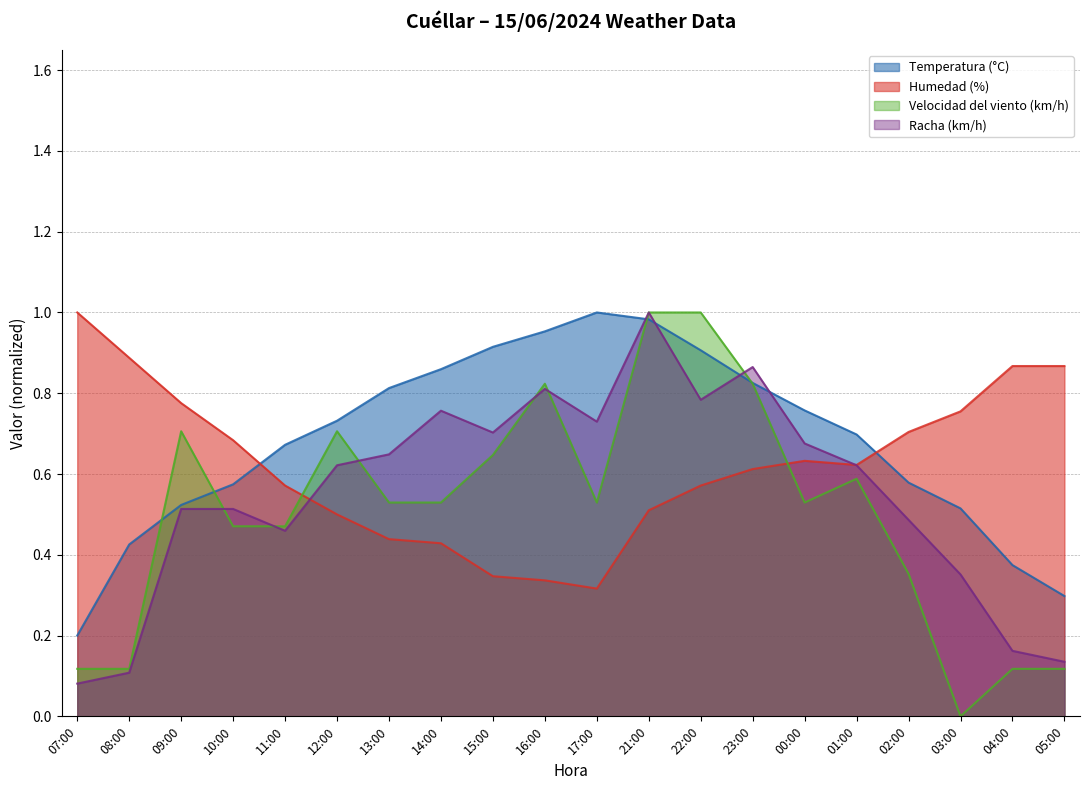

Which series has the largest total across all categories?

Temperatura (°C)